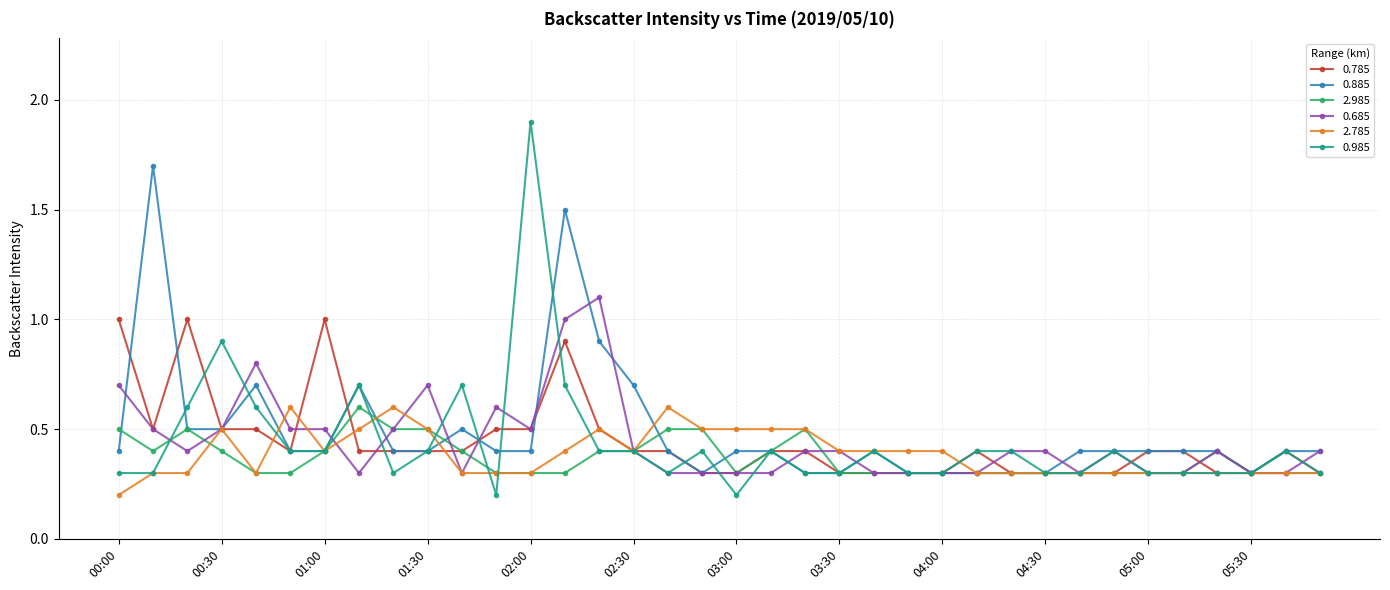

What is the maximum value for 2.785?

0.6